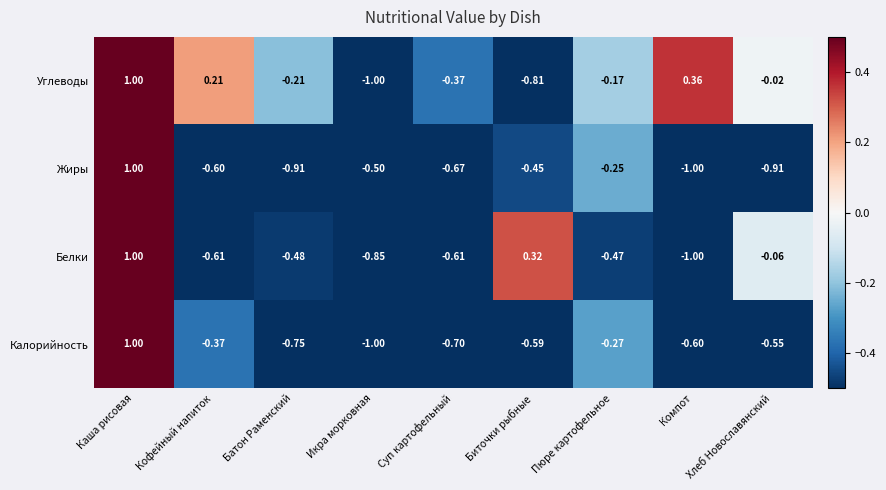

Rank the series at Батон Раменский from highest to lowest value.

Углеводы, Белки, Калорийность, Жиры